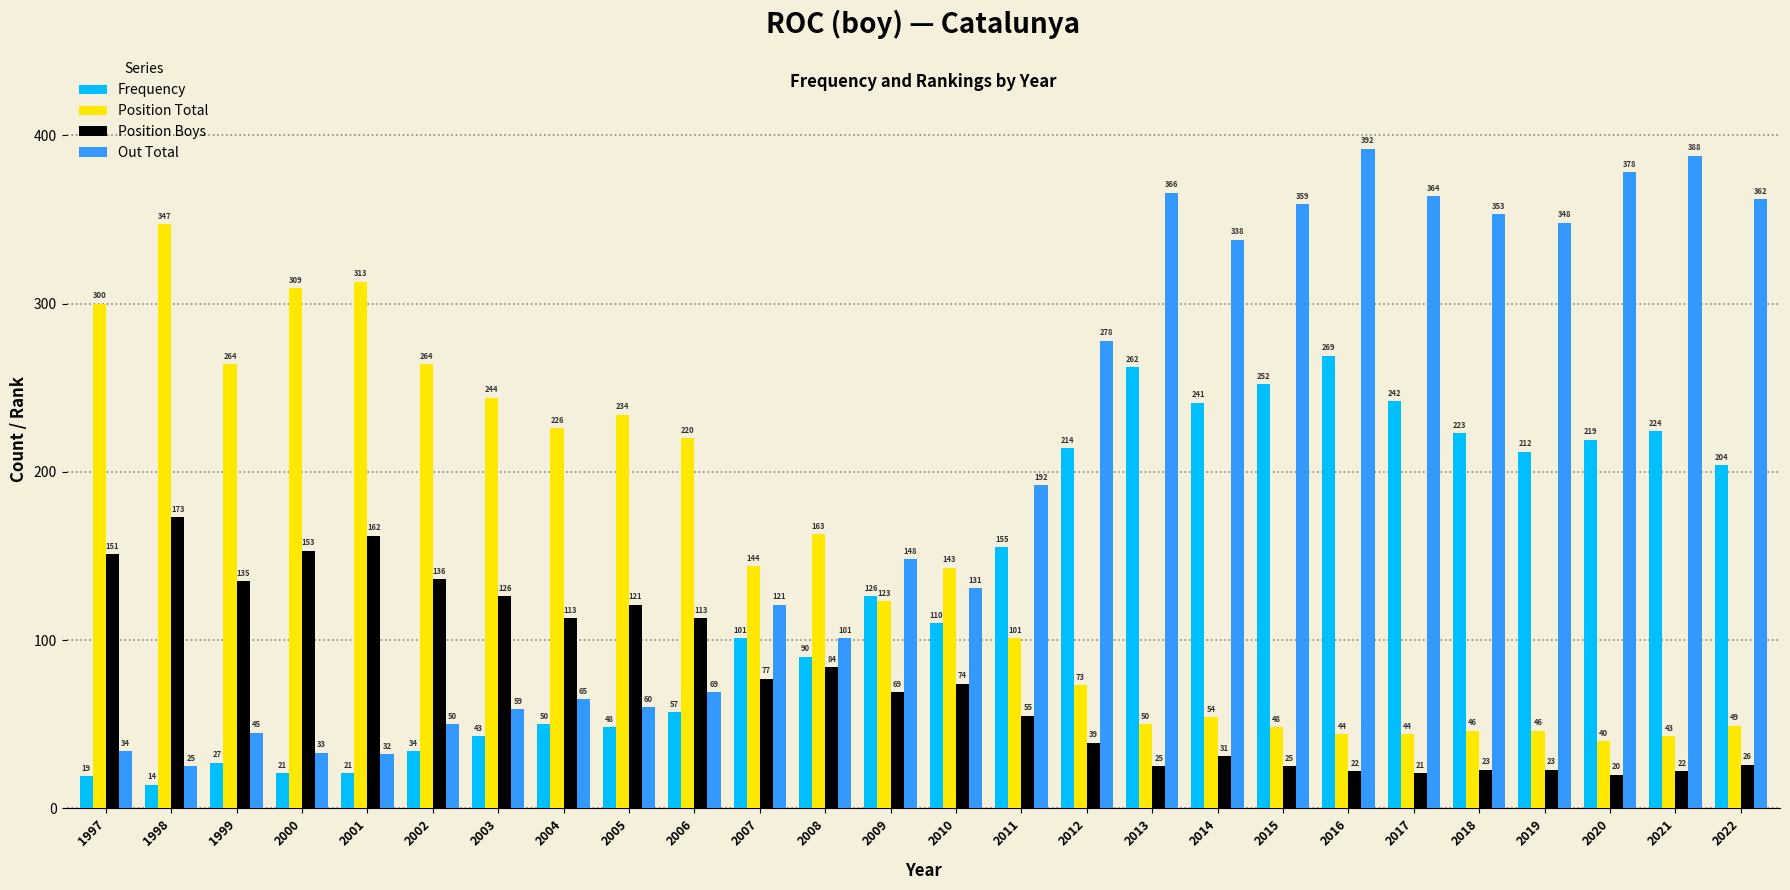

How many bars are there in total?

104